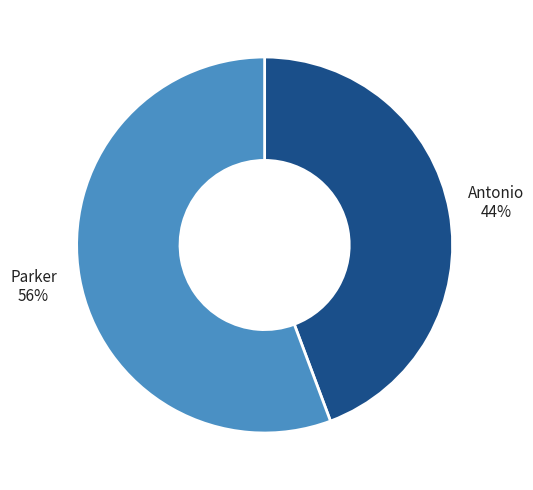

To the nearest percent, what percentage of the pie is Antonio?

44%